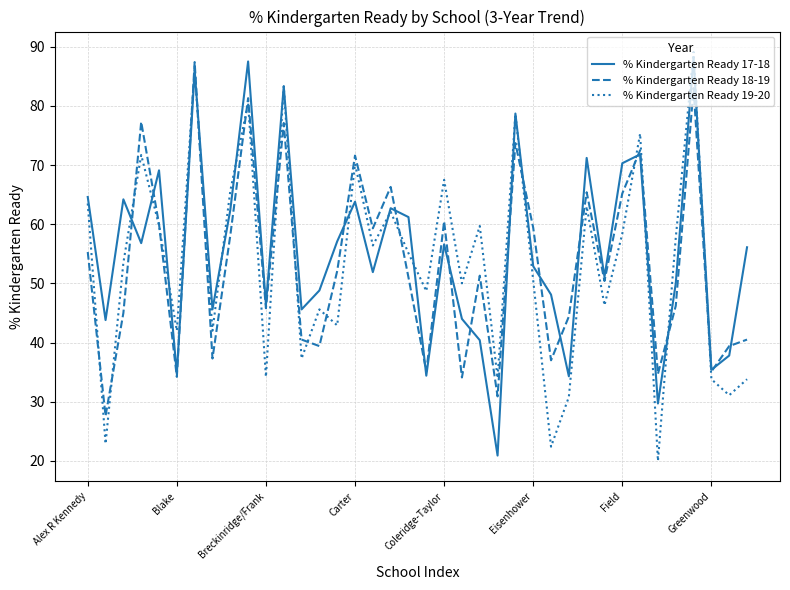

What is the lowest value of the % Kindergarten Ready 18-19 series?

27.6